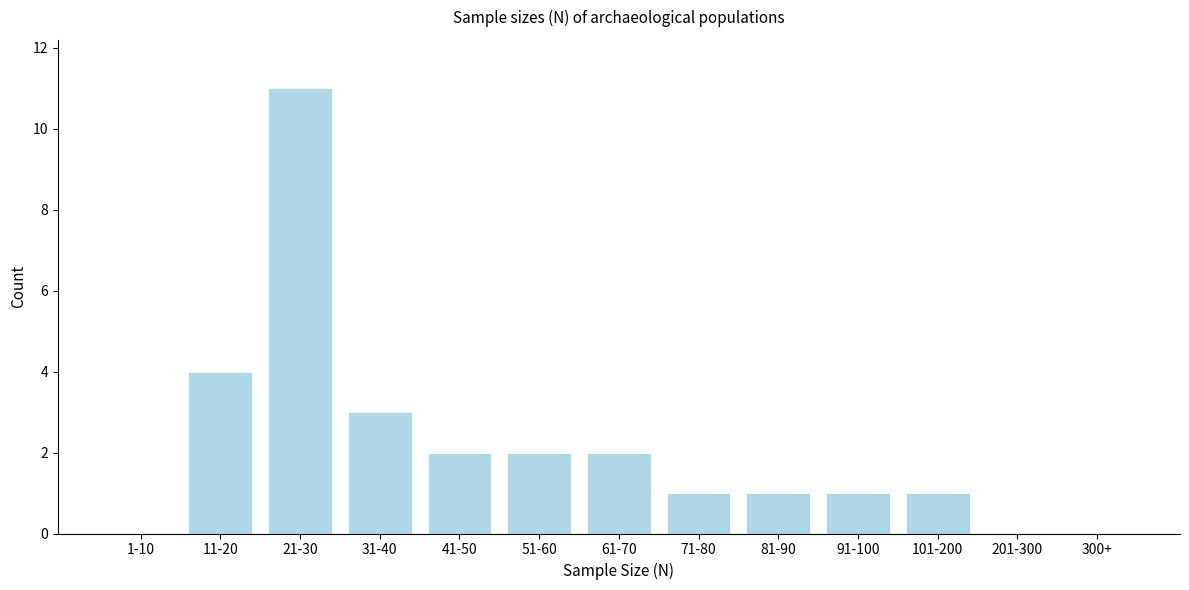

Reading left to right, transcribe all the data shown in this chart.

1-10=0	11-20=4	21-30=11	31-40=3	41-50=2	51-60=2	61-70=2	71-80=1	81-90=1	91-100=1	101-200=1	201-300=0	300+=0